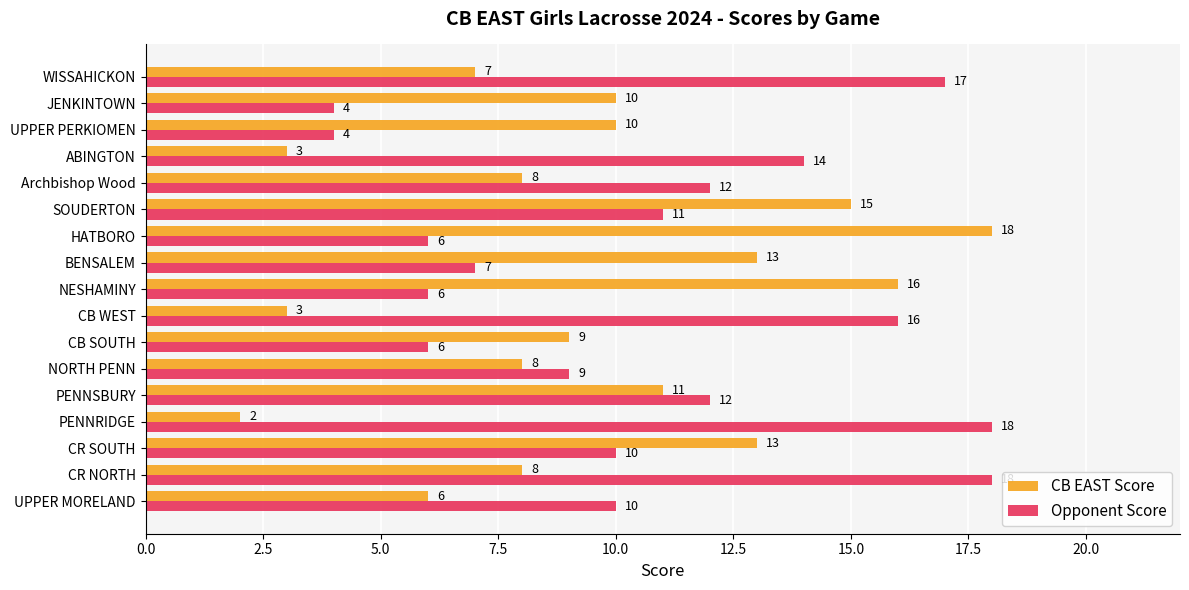

Which category has the lowest value in the CB EAST Score series?

PENNRIDGE